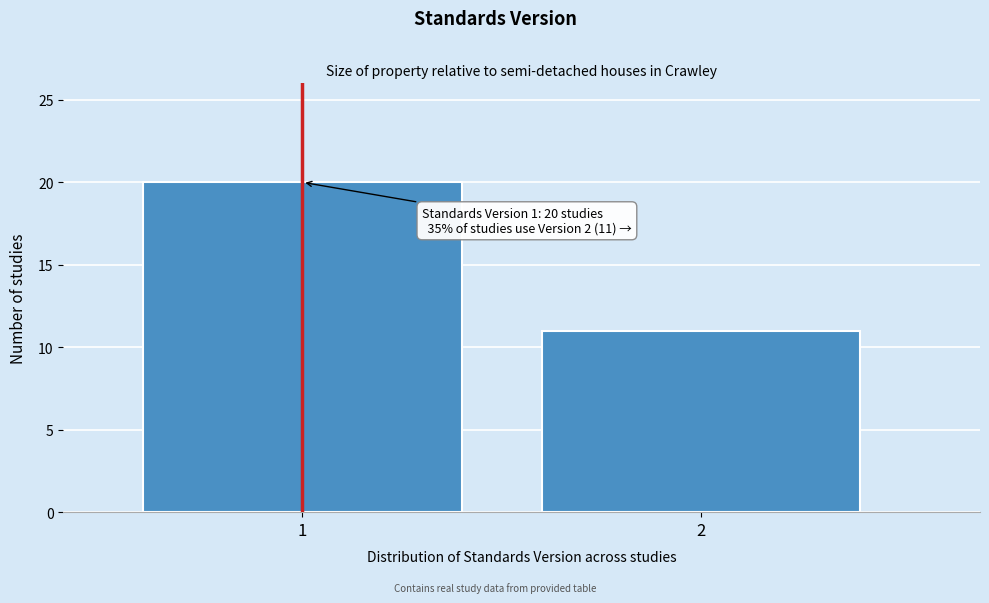

Reading left to right, transcribe all the data shown in this chart.

20	11